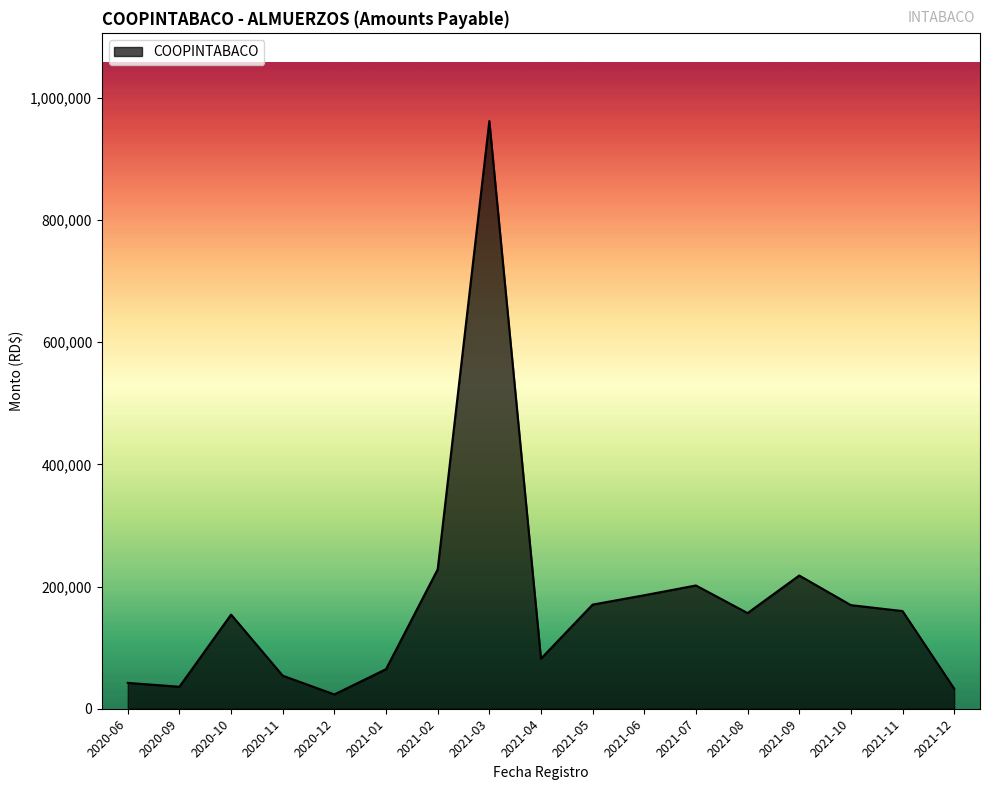

What is the difference between the maximum and second lowest values?

929060.8